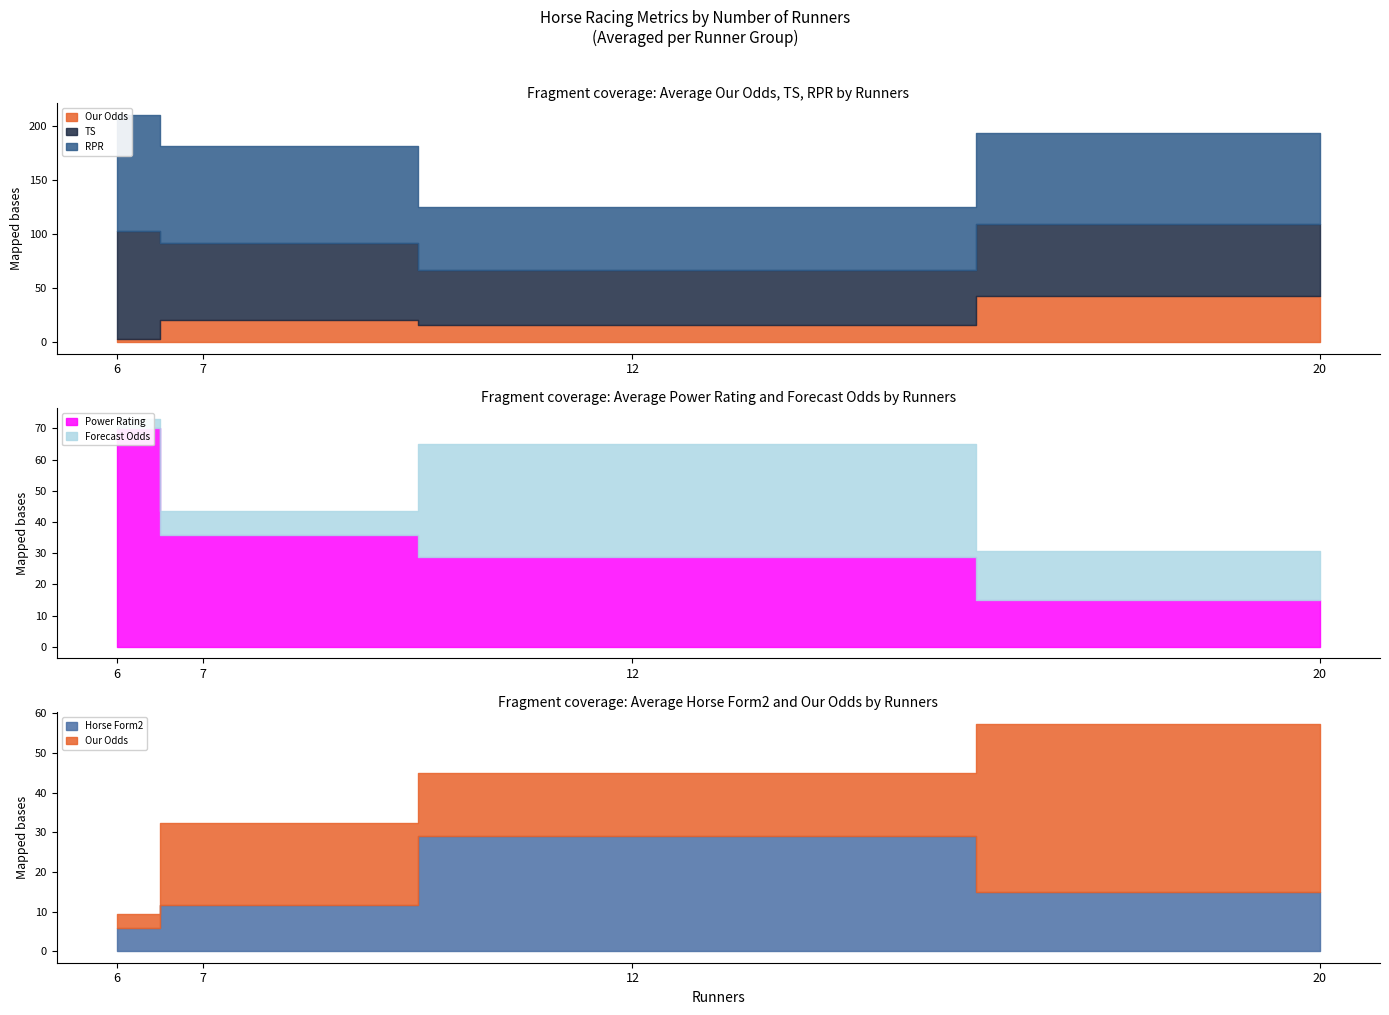

Which label corresponds to the largest value in the chart?

6